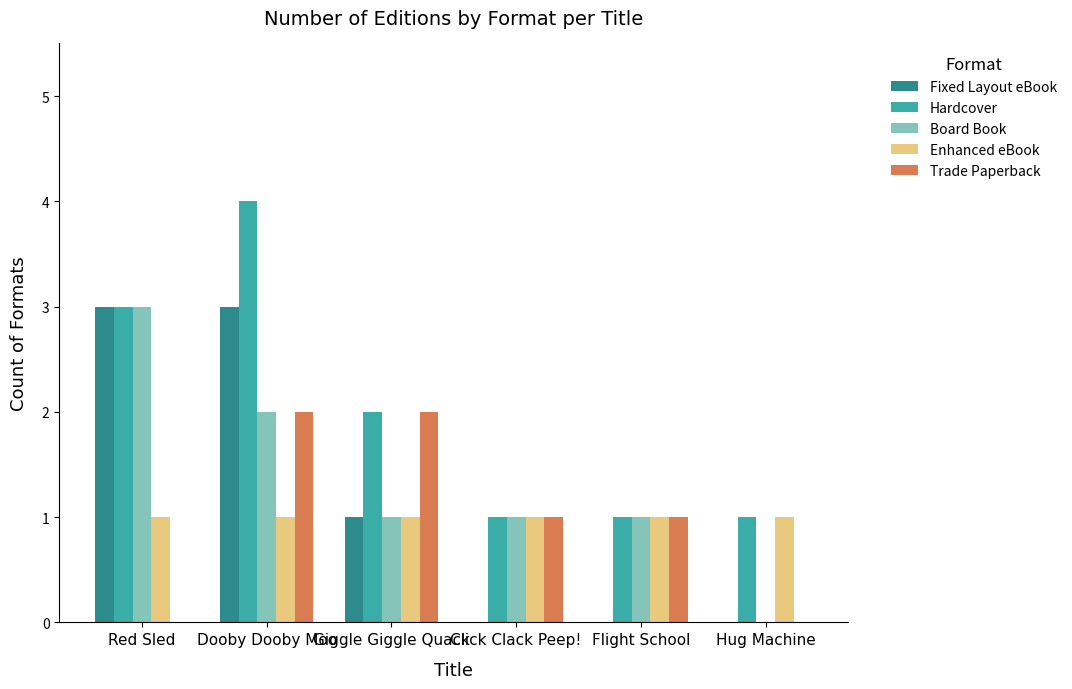

What is the sum of the Board Book values at Red Sled and Giggle Giggle Quack?

4